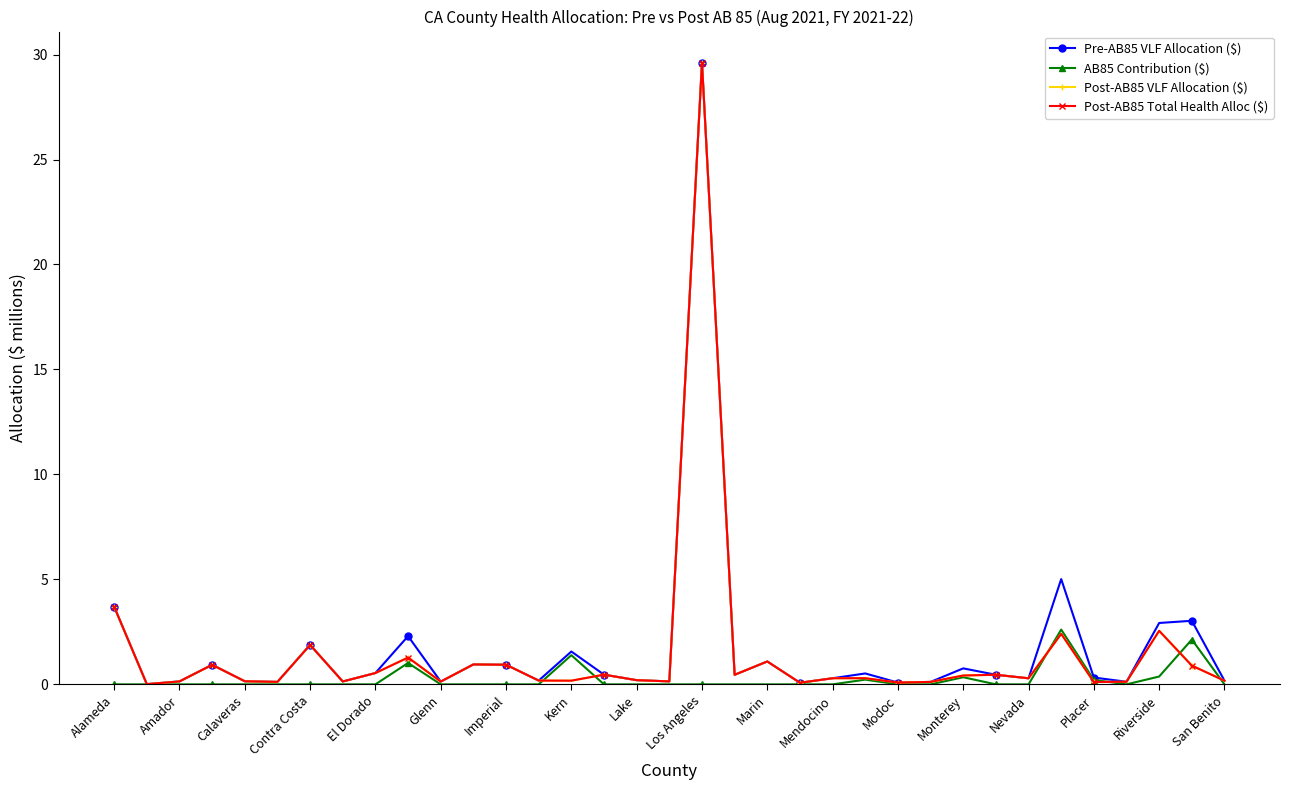

What is the maximum value for Pre-AB85 VLF Allocation ($)?

29.6